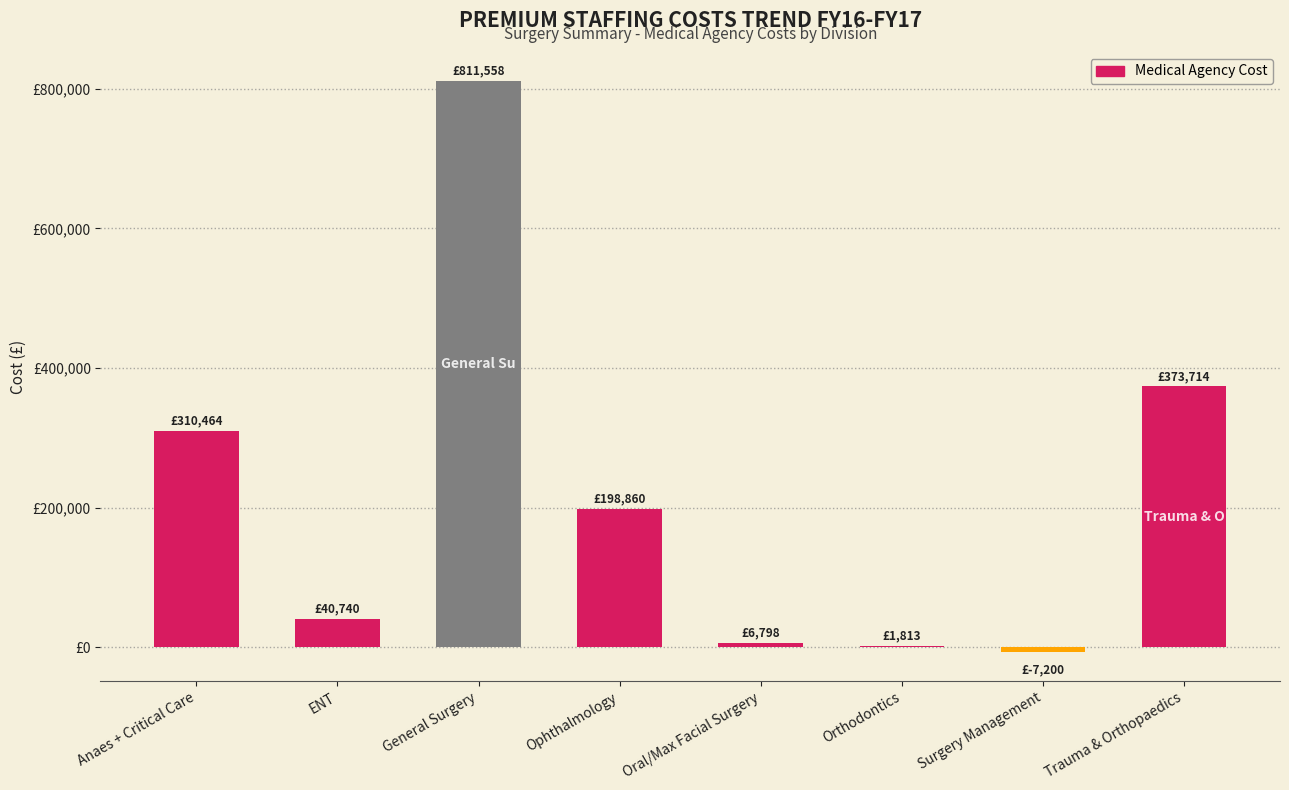

How many bars are there in total?

8